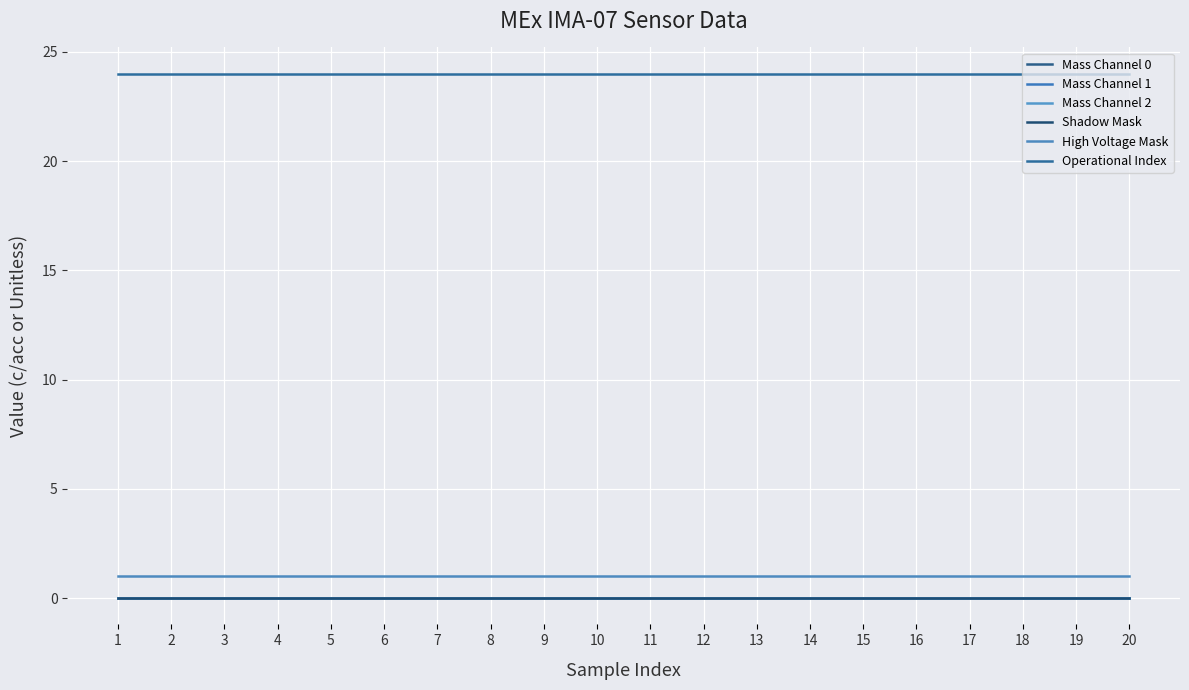

Is this an area chart (filled region under the line)?

No